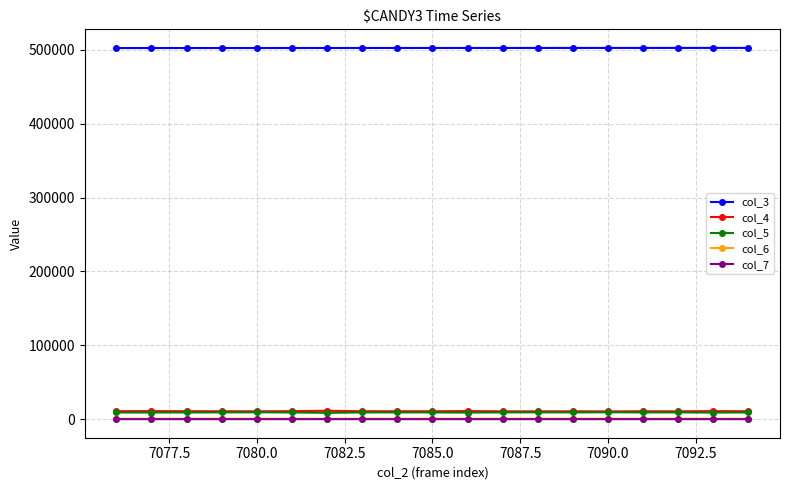

What are all the series names shown in the legend?

col_3, col_4, col_5, col_6, col_7